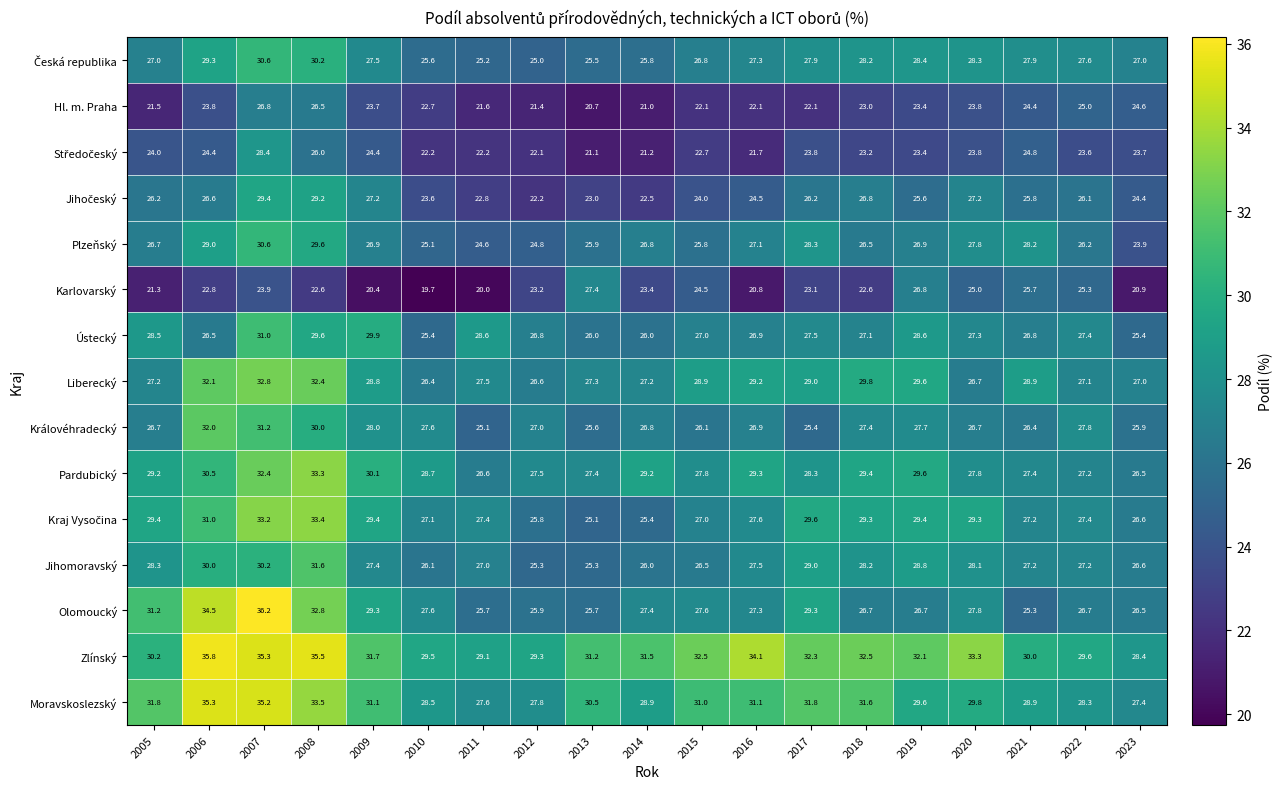

What is the sum of the Pardubický values at 2005 and 2008?

62.5